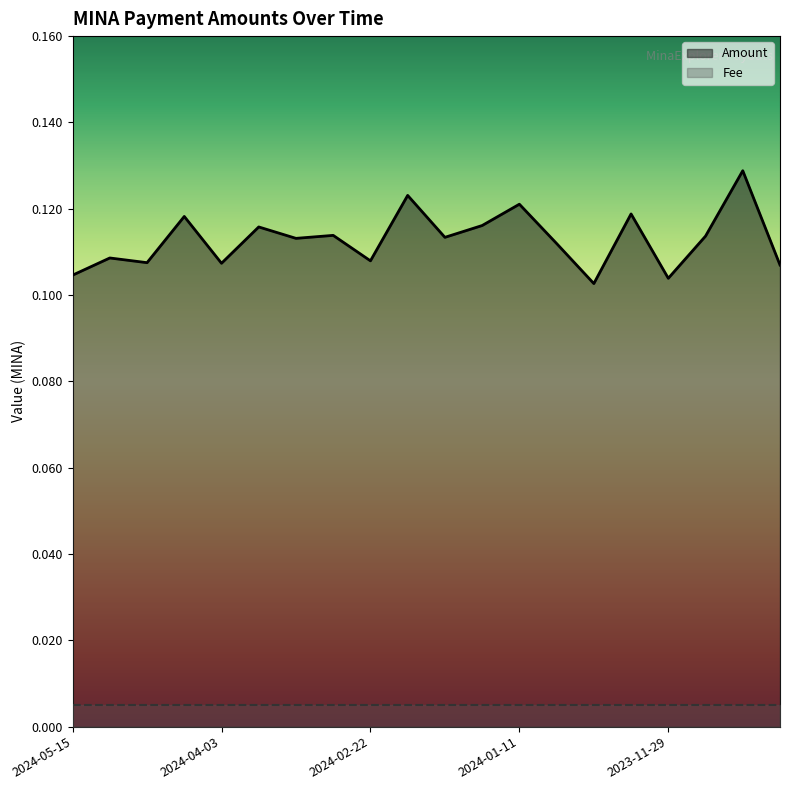

True or false: Amount and Fee cross at least once.

False